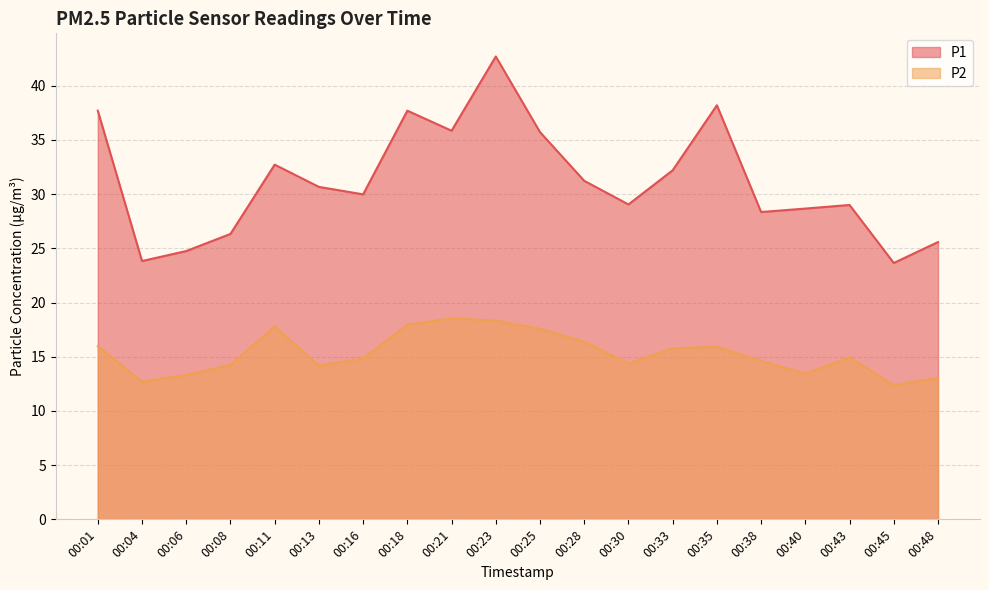

At how many categories does at least one series exceed 27?

15